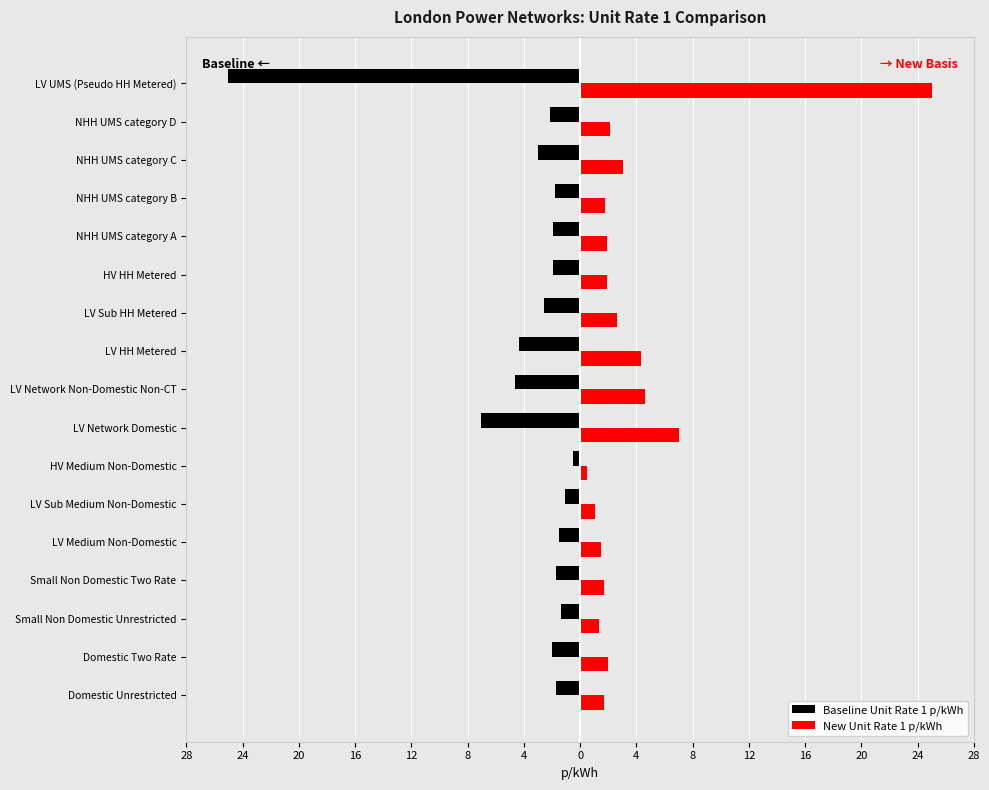

What is the value of the New Unit Rate 1 p/kWh bar at the 13th from the left?

1.4